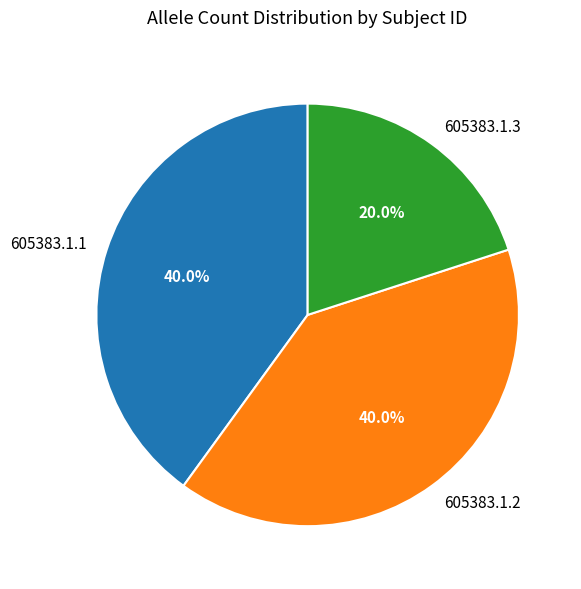

The 605383.1.1 slice represents 40% of the pie. True or false?

True